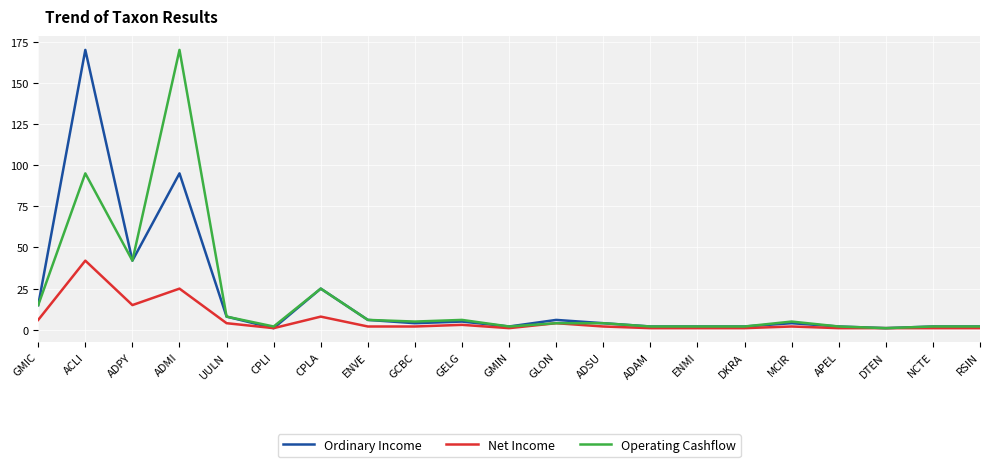

Where is Operating Cashflow nearest to the value 85?

ACLI